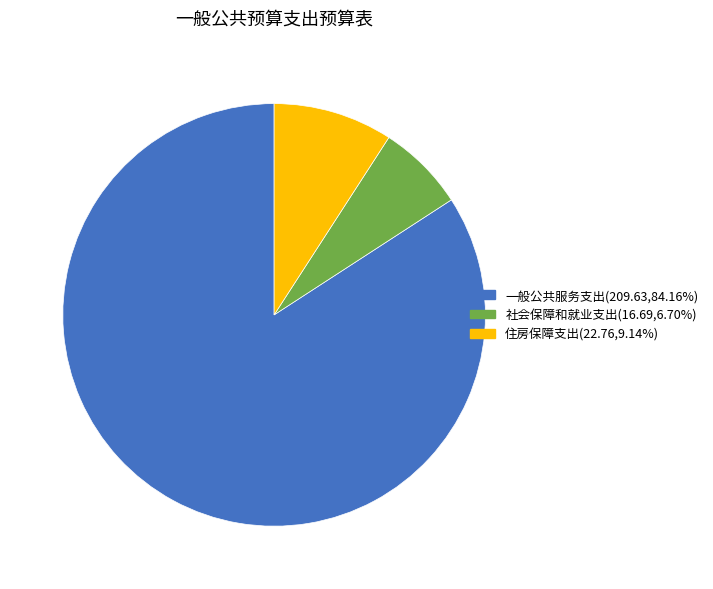

Which category has the smallest portion of the pie?

社会保障和就业支出